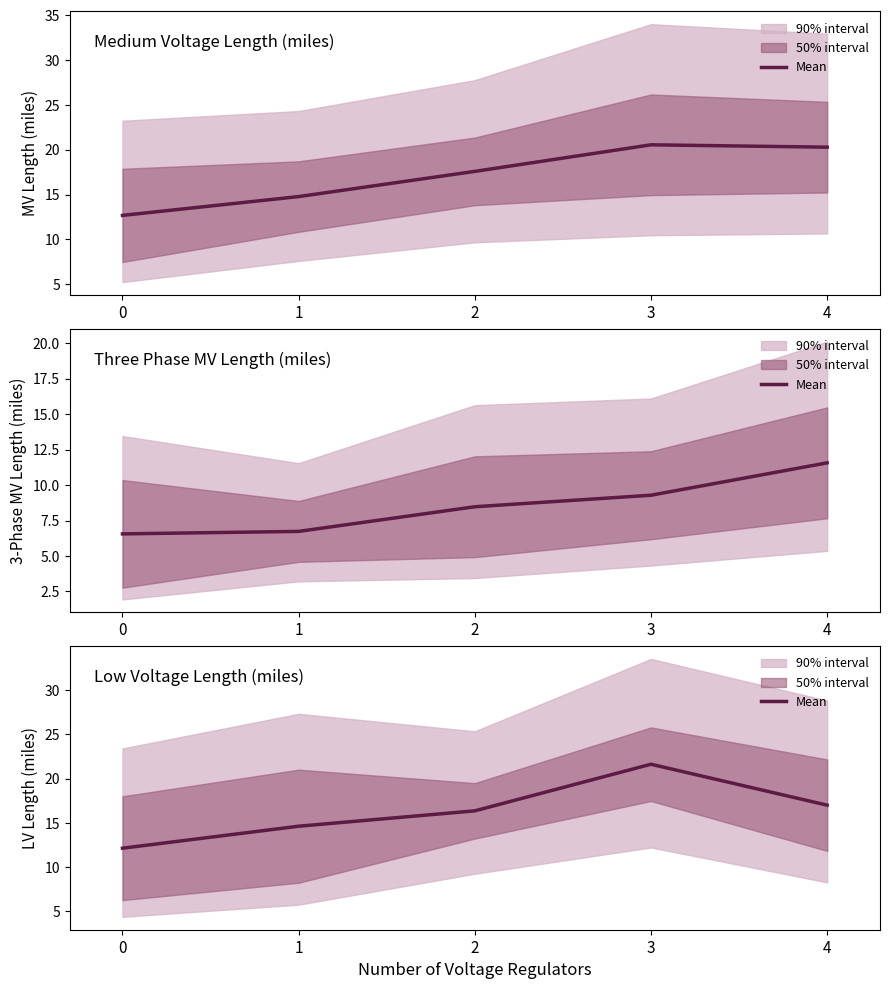

What is the value of the 5th point from the left?

17.0